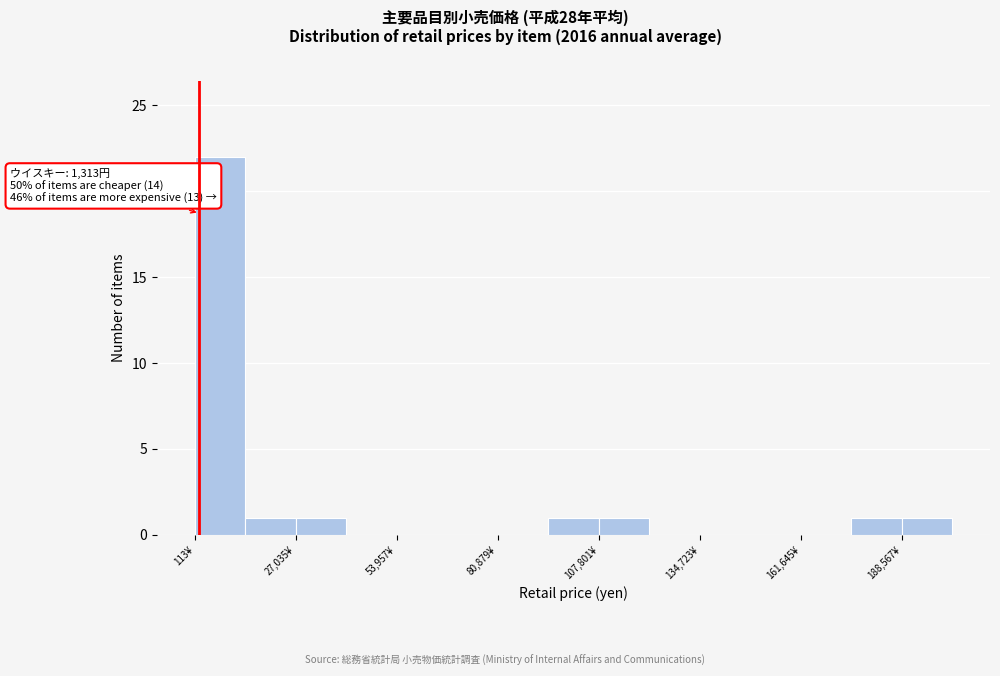

Read against the x-axis, roughly where is the centre of the tallest bar?

5000